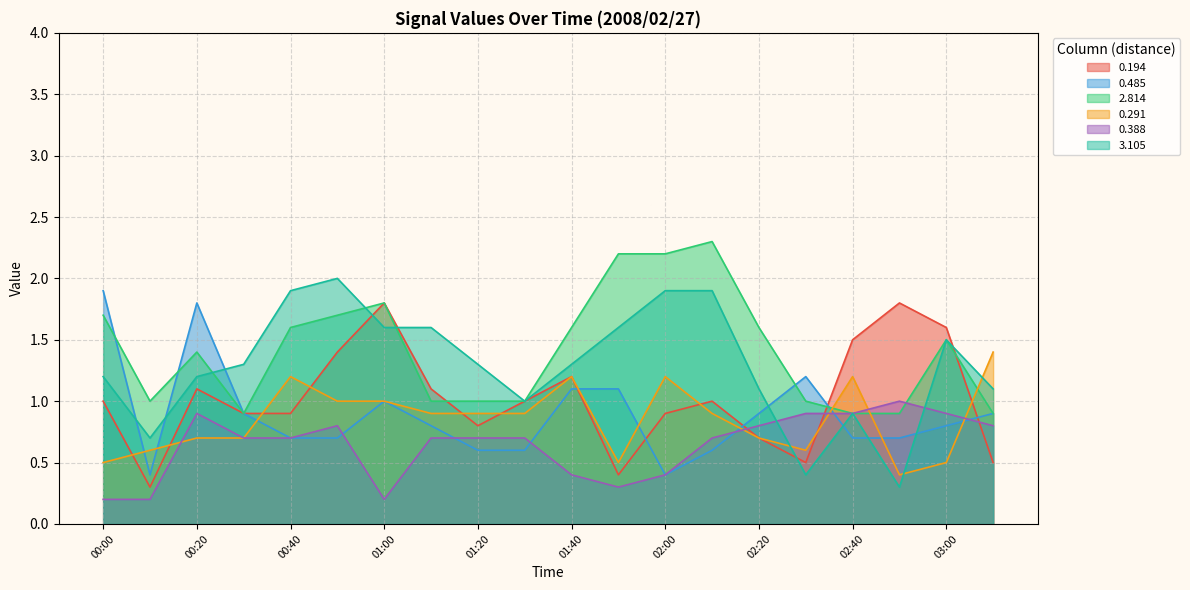

What is the total value across all series at 00:30?

5.4